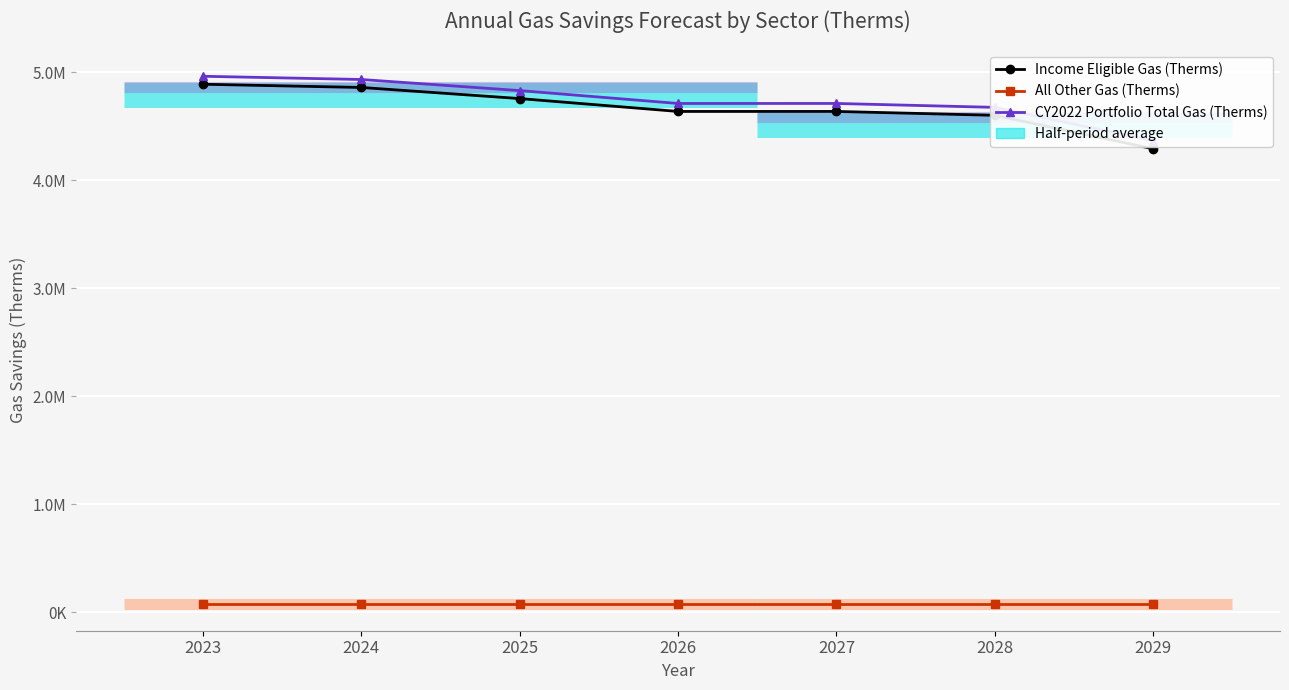

Rank the categories by Income Eligible Gas (Therms) value from lowest to highest.

2029, 2028, 2026, 2027, 2025, 2024, 2023